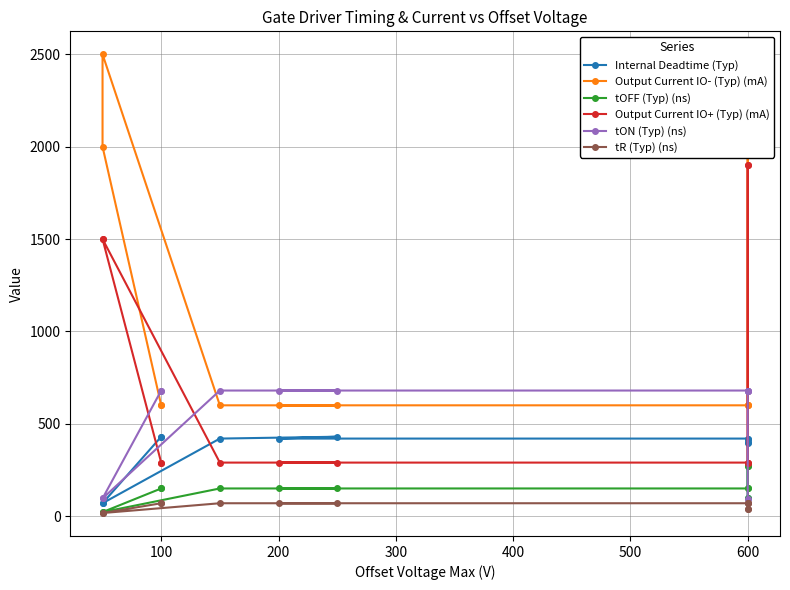

What is the difference between the maximum and minimum values in the Output Current IO+ (Typ) (mA) series?

1610